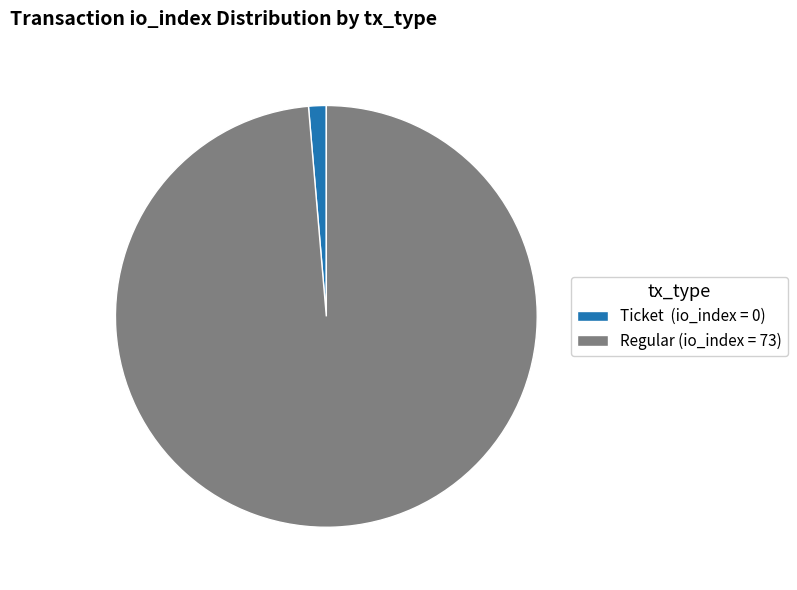

Which category has the biggest portion of the pie?

Regular (io_index = 73)